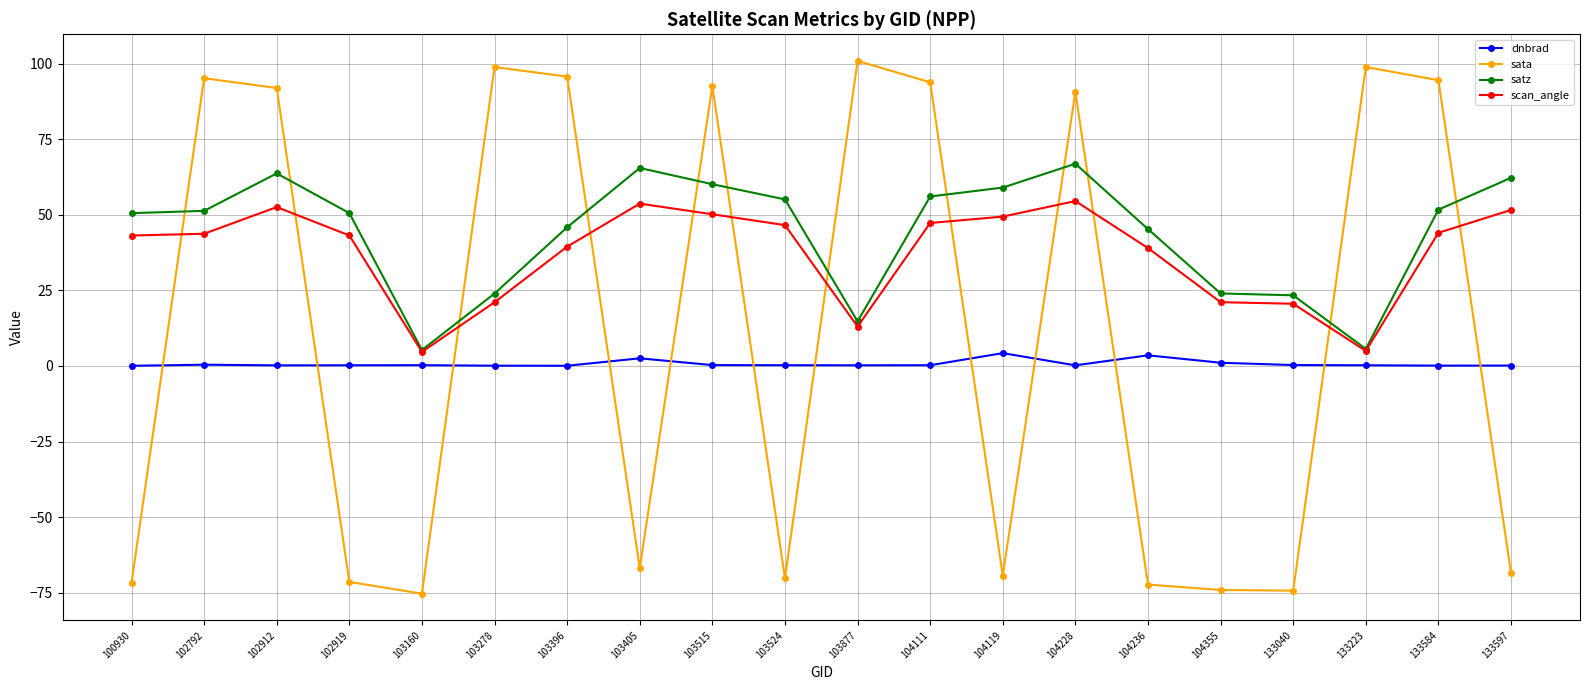

True or false: dnbrad and sata intersect in this chart.

True